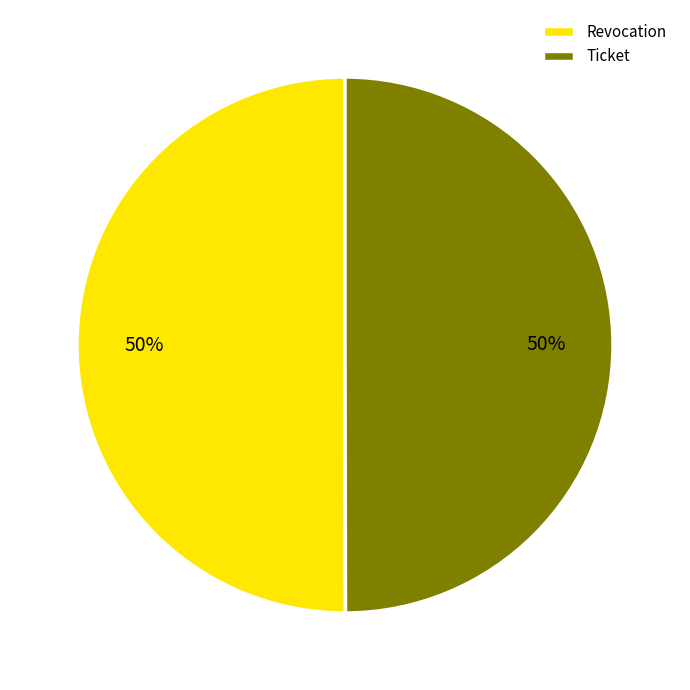

Is the sum of Revocation and Ticket greater than half?

Yes